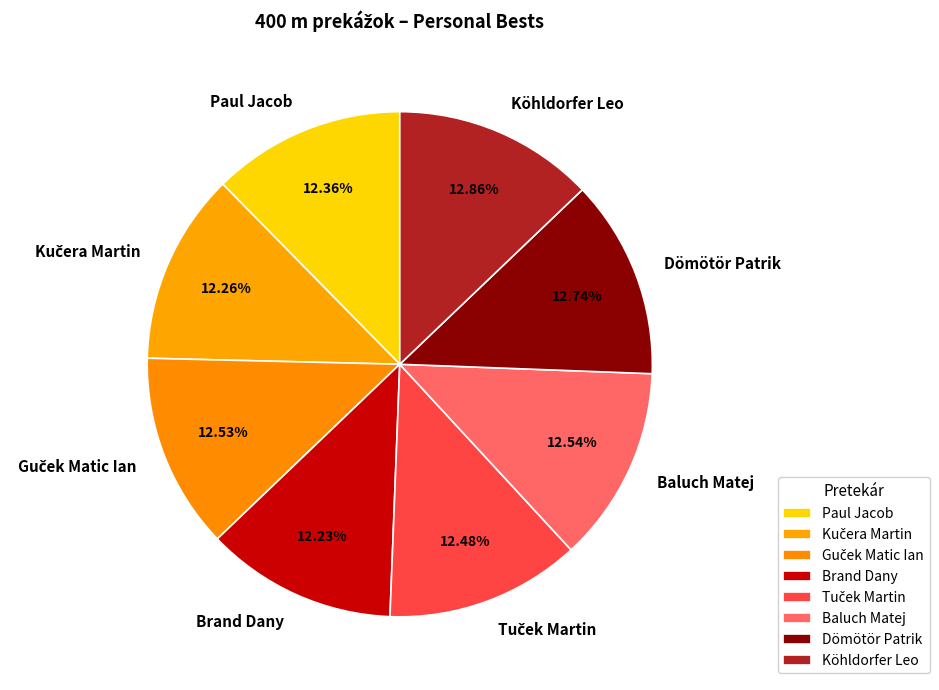

Is it true that Köhldorfer Leo is 13% of the pie?

True